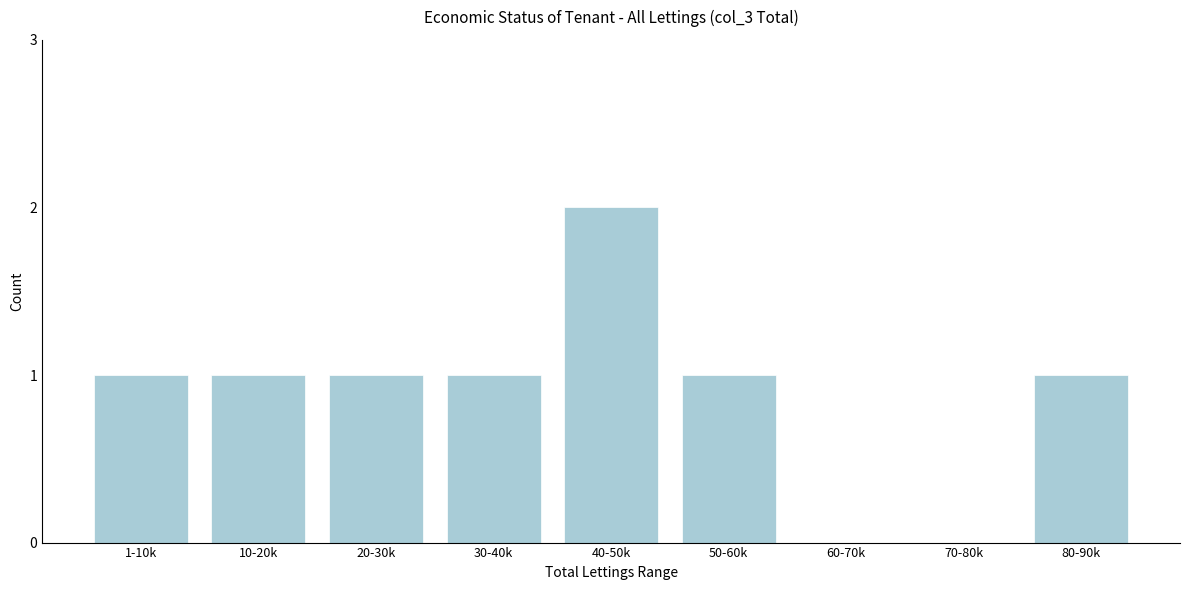

Reading left to right, extract all data points from this chart.

1-10k=1	10-20k=1	20-30k=1	30-40k=1	40-50k=2	50-60k=1	60-70k=0	70-80k=0	80-90k=1